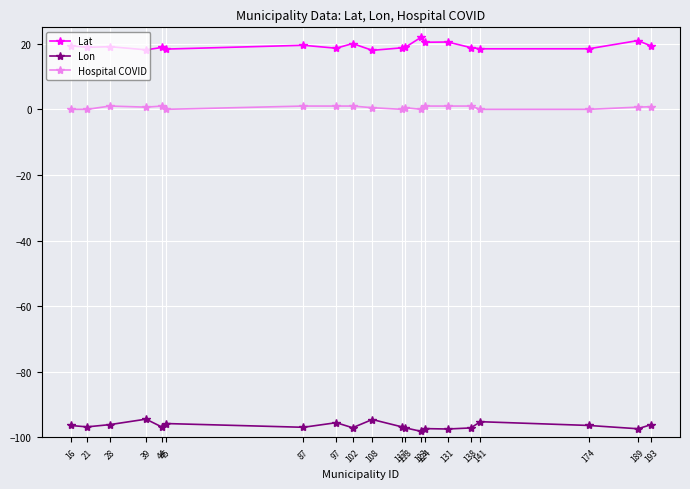

What is the average value of the Lon series?

-96.5